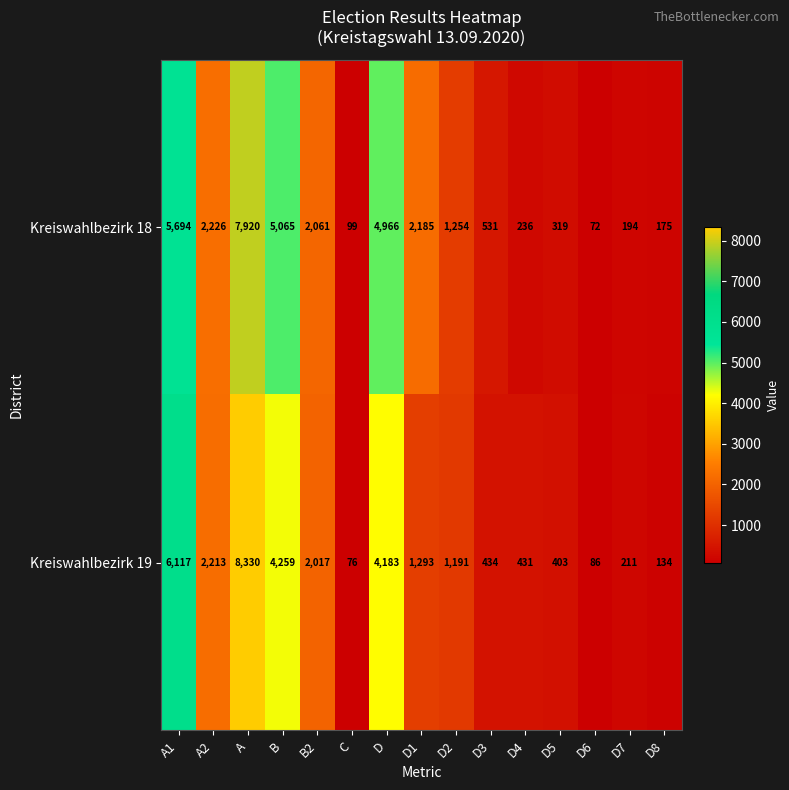

What is the smallest value displayed?

72